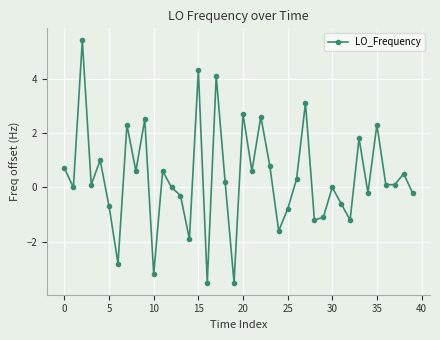

How many distinct data groups are displayed?

1